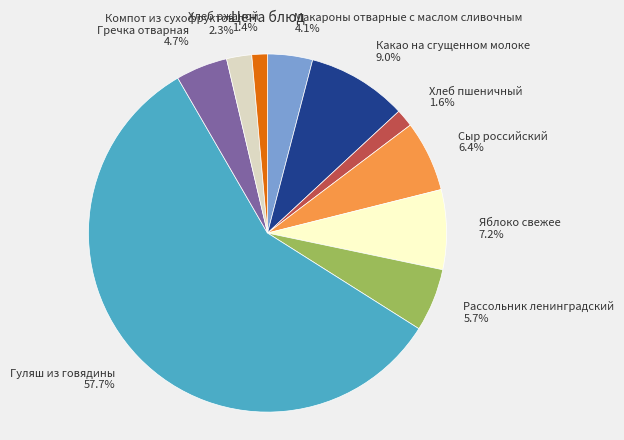

What is the ratio of the value at Сыр российский to the value at Гречка отварная?

1.4